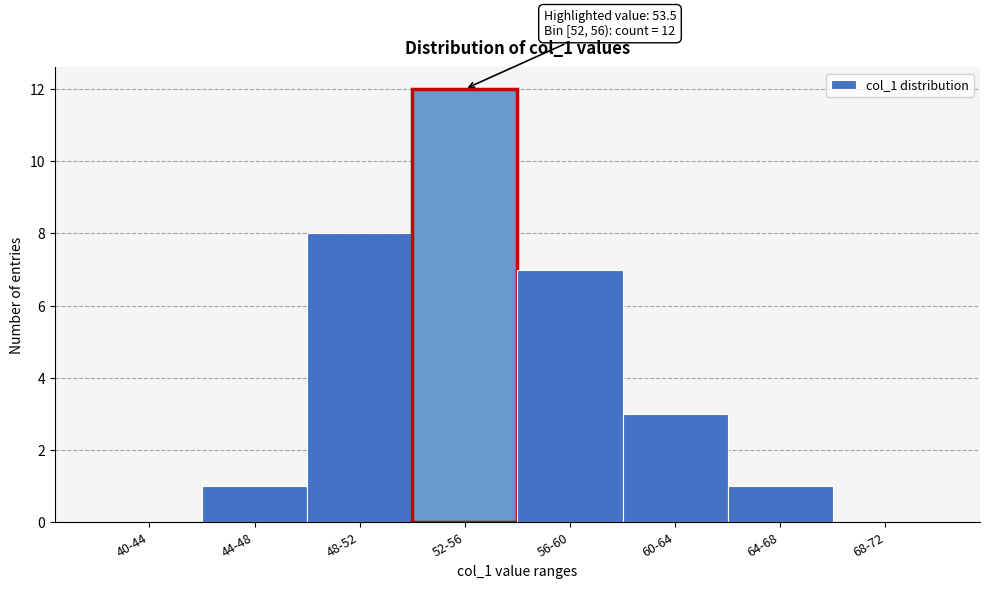

Reading left to right, transcribe all the data shown in this chart.

40-44=0	44-48=1	48-52=8	52-56=12	56-60=7	60-64=3	64-68=1	68-72=0